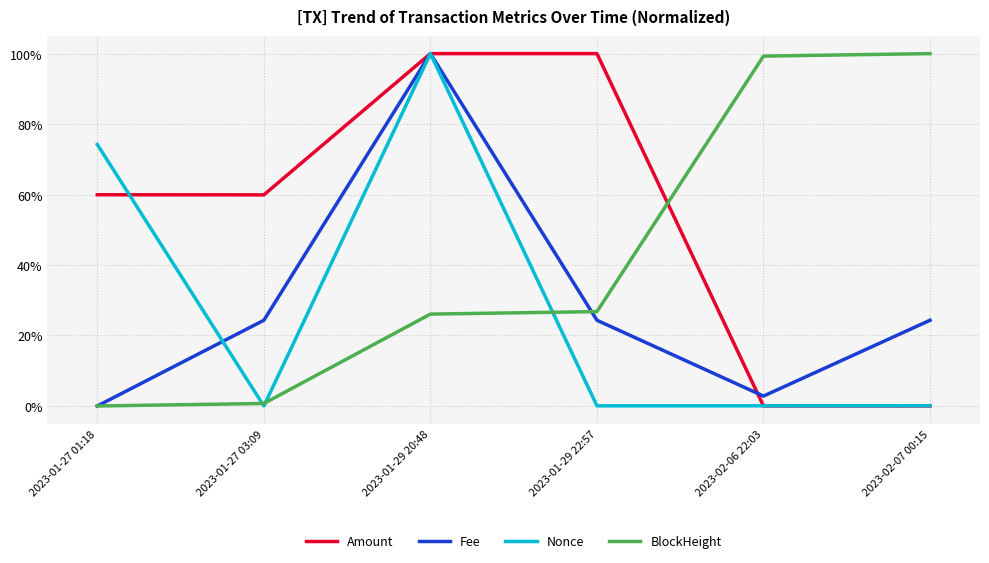

Which series changed the most between 2023-01-27 01:18 and 2023-01-29 20:48?

Fee